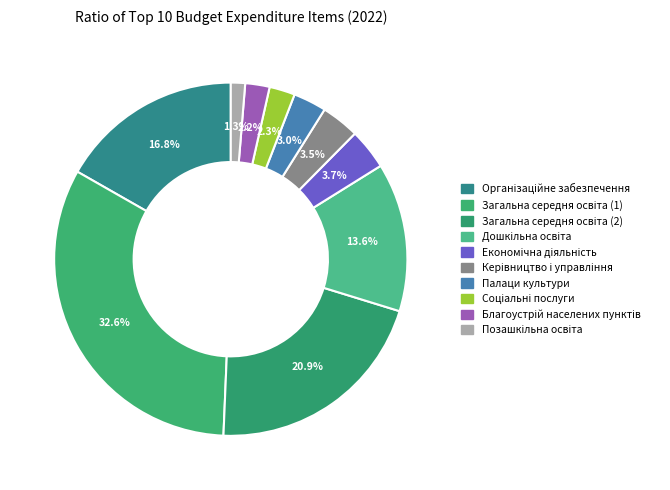

How many slices are in this pie chart?

10